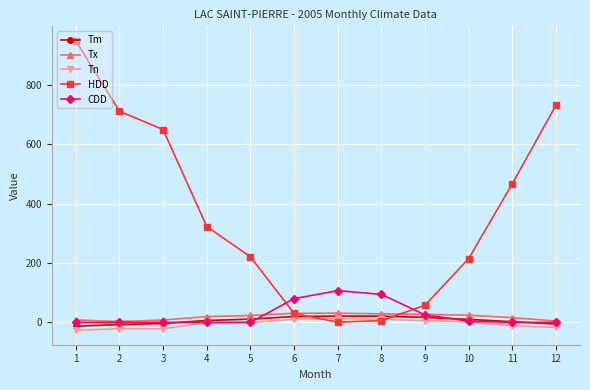

What is the difference between the CDD values at 8 and 10?

90.2